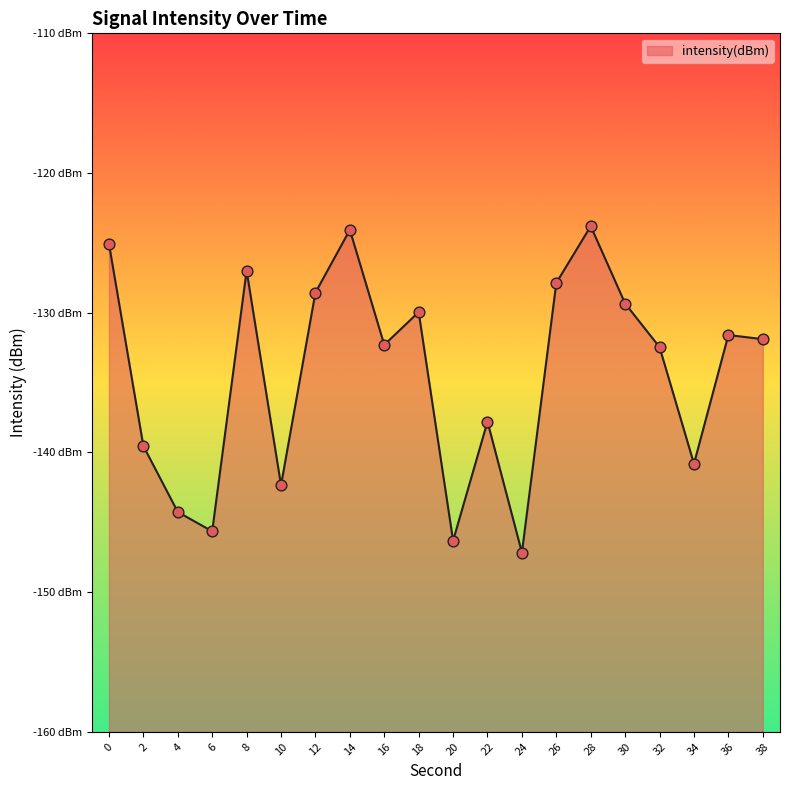

What is the change in value from 14 to 38?

-7.8